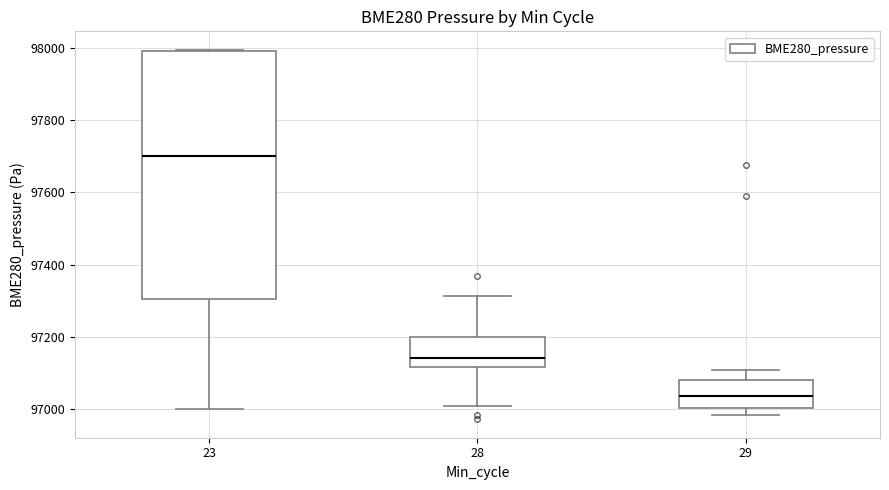

Reading left to right, transcribe this box plot: for each box, give where its median line is, the range the box spans, and where its two whiskers end, as read against the y-axis. The values are not printed on the chart, so give them approximately, as read against the axis.

23: median 97700, box 97300 to 98000, whiskers 97000 to 98000
28: median 97140, box 97120 to 97200, whiskers 97020 to 97320
29: median 97040, box 97000 to 97080, whiskers 96980 to 97100